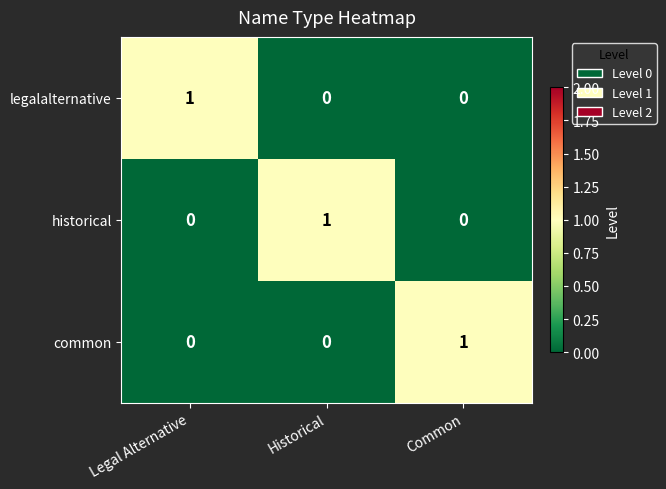

Is the value of common at Historical greater than the value of legalalternative at Legal Alternative?

No